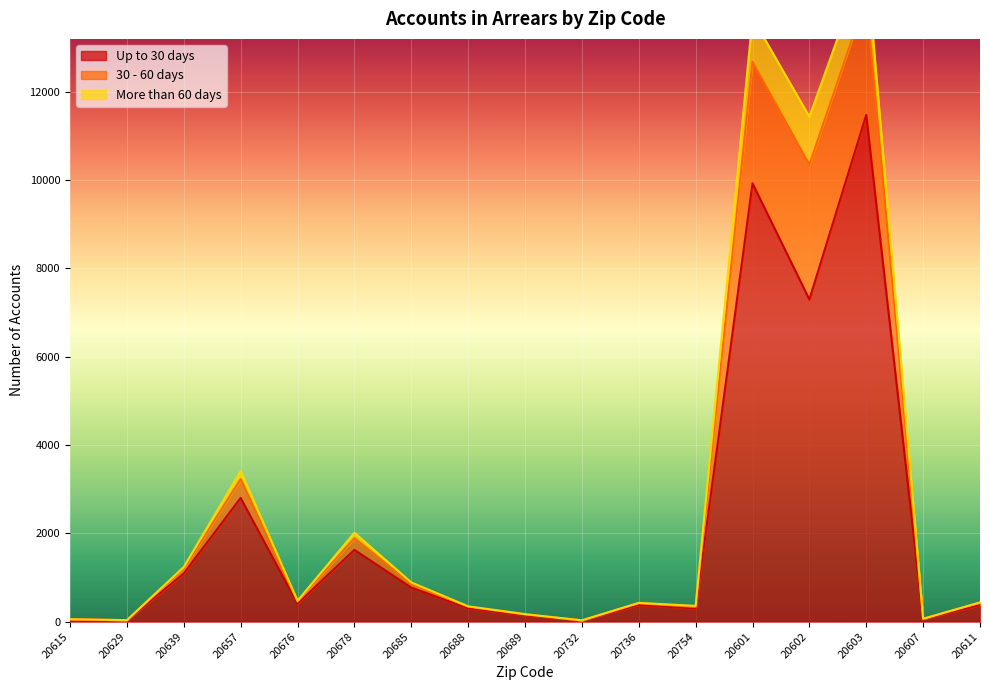

Is the value of Up to 30 days at 20732 greater than the value of 30 - 60 days at 20611?

No